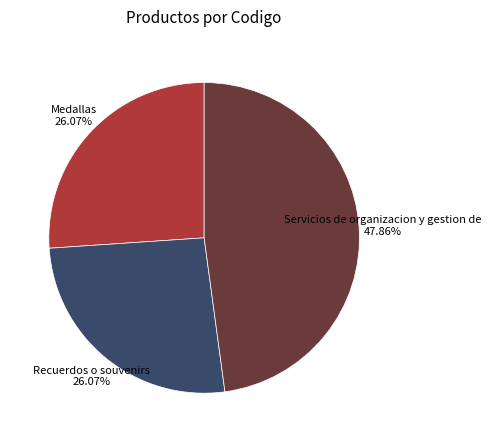

How many slices are in this pie chart?

3